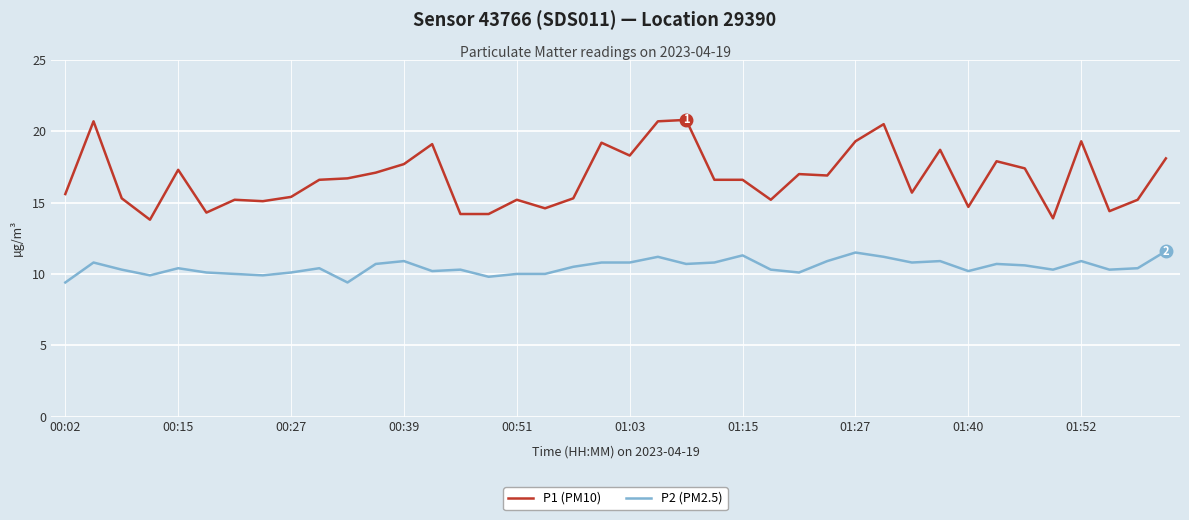

Which series has the largest range (max minus min)?

P1 (PM10)